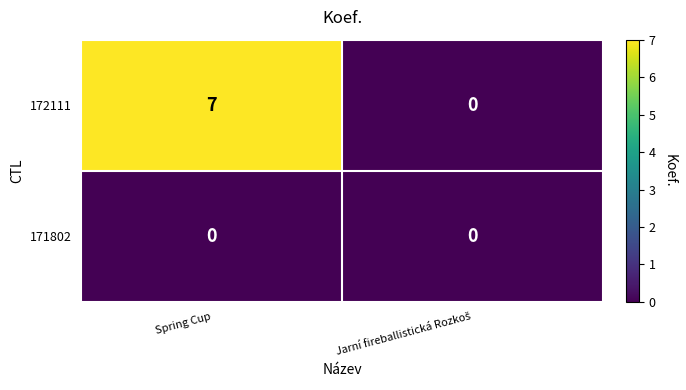

At Spring Cup, list the series in order from smallest to largest.

171802, 172111